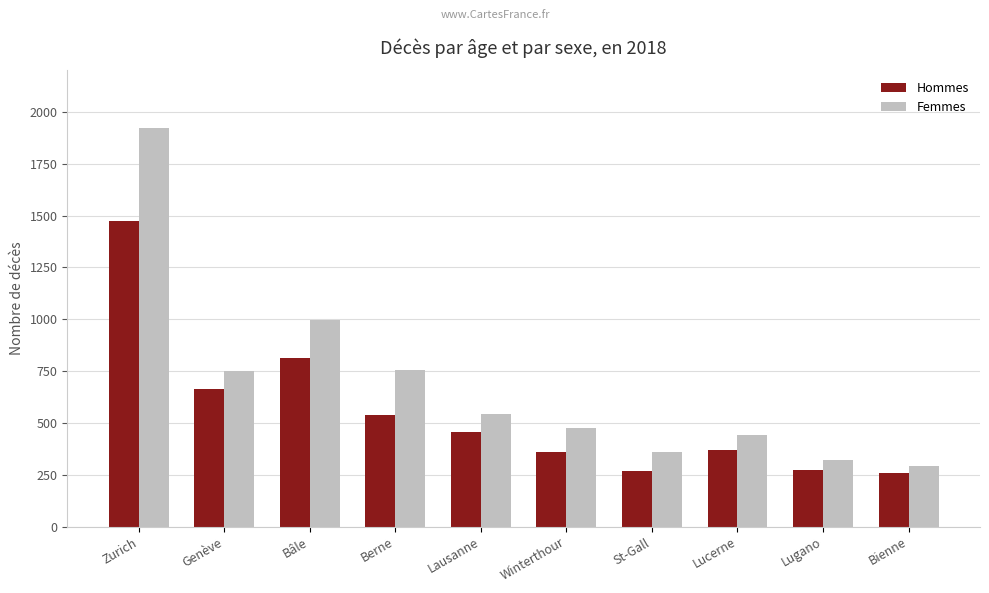

Which category has the highest value in the Femmes series?

Zurich